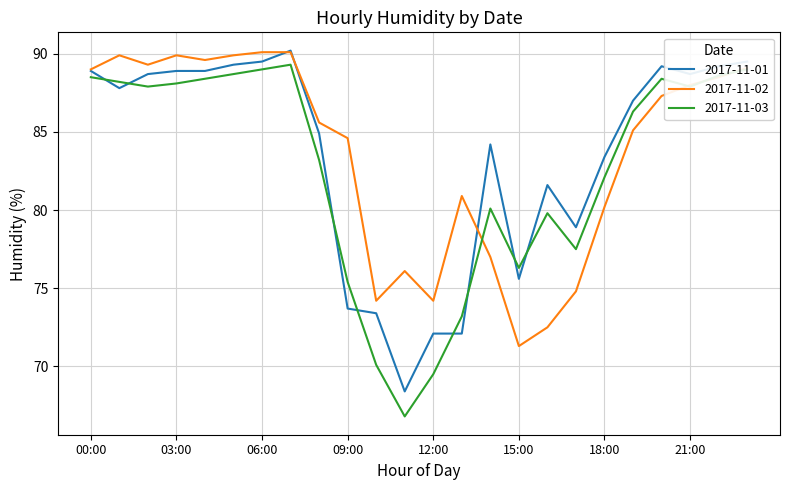

Which series has the widest spread of values?

2017-11-03